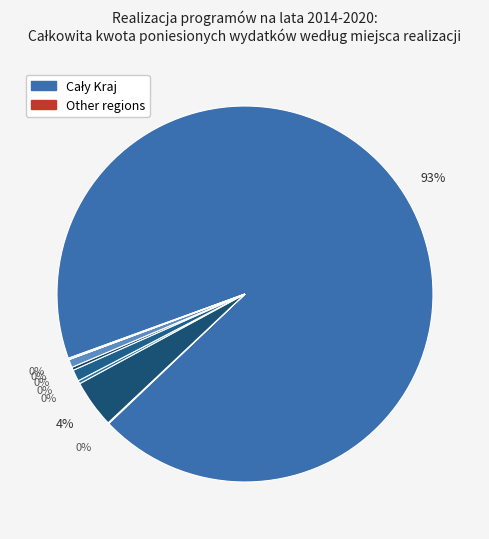

True or false: Żukowice accounts for 0% of the total.

True